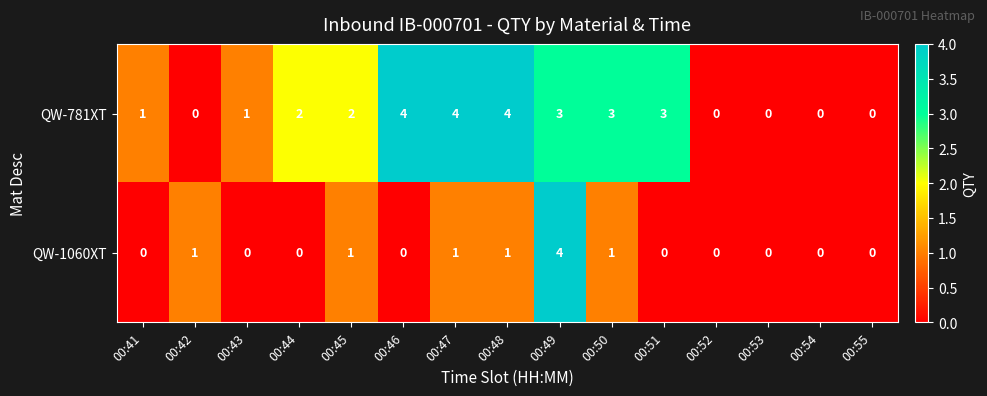

At 00:43, list the series in order from largest to smallest.

QW-781XT, QW-1060XT